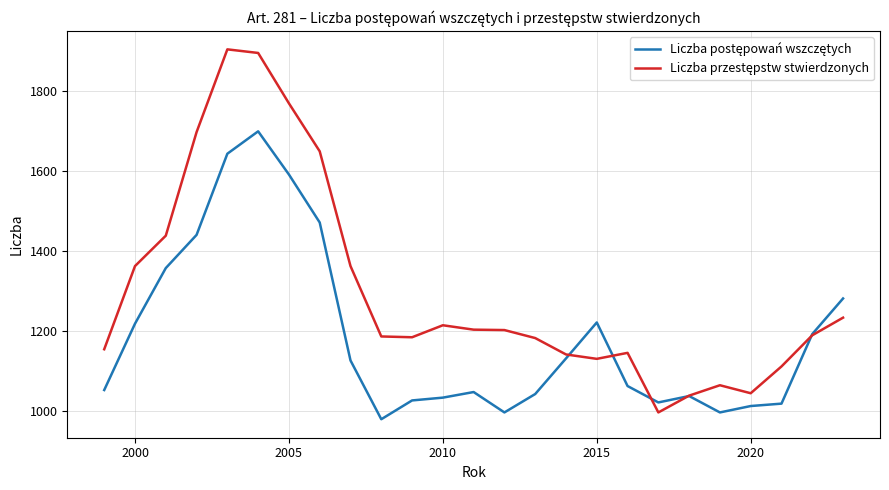

What is the greatest value displayed?

1904